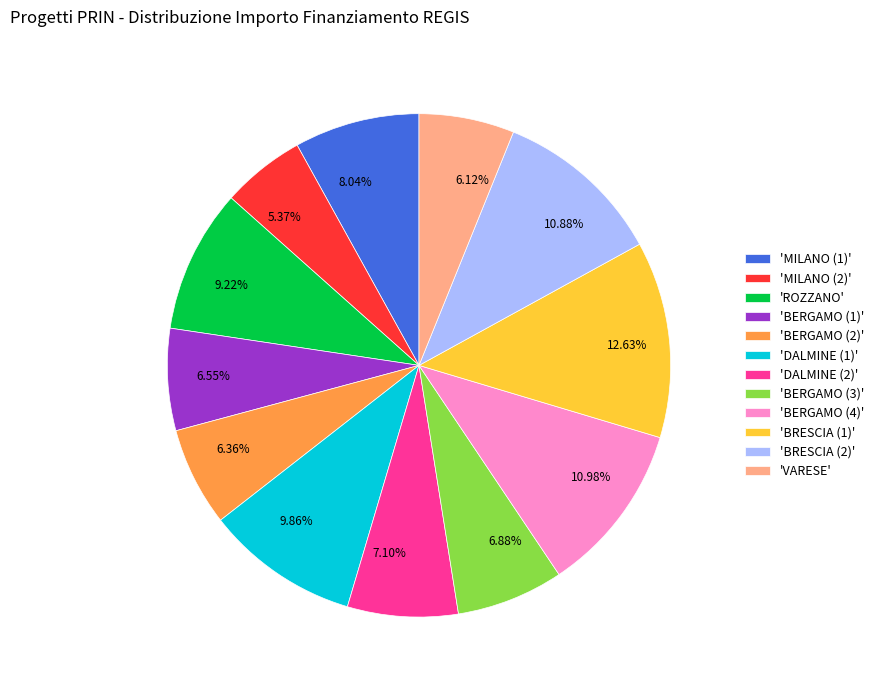

How many slices are in this pie chart?

12